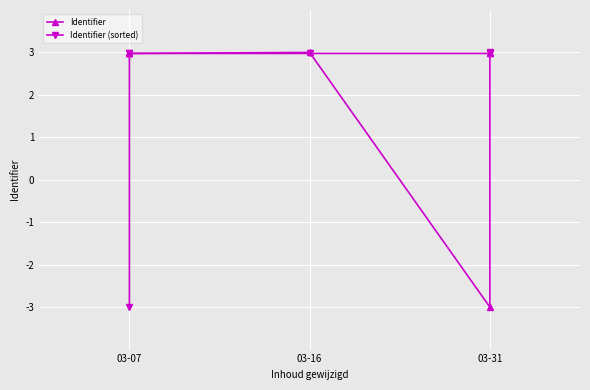

Between 03-16 and 03-31, which series saw the biggest shift?

Identifier